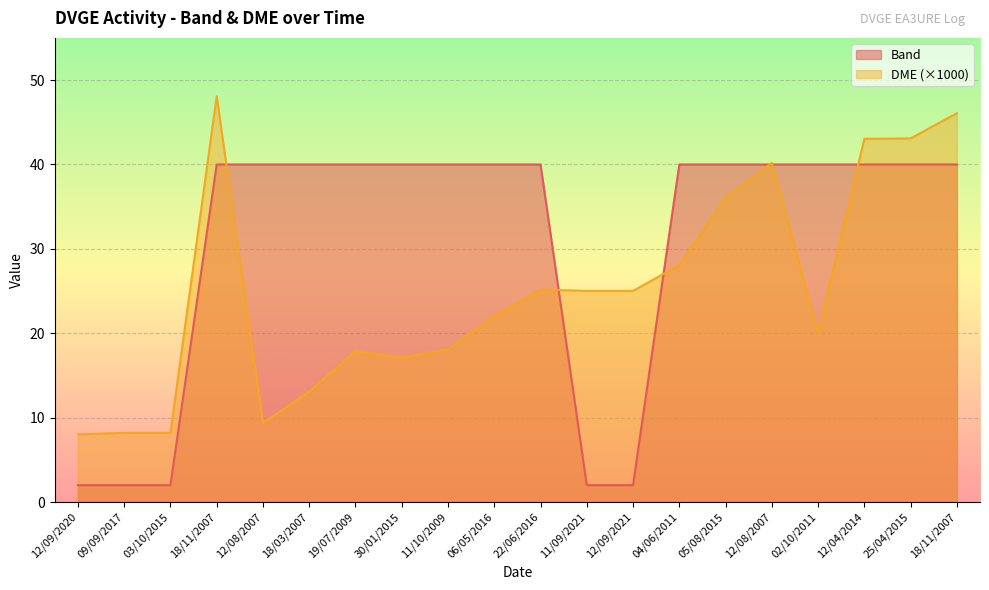

Reading left to right, list all the values displayed in this chart.

Band: 2.0	2.0	2.0	40.0	40.0	40.0	40.0	40.0	40.0	40.0	40.0	2.0	2.0	40.0	40.0	40.0	40.0	40.0	40.0	40.0
DME_count: 8.0	8.2	8.2	48.1	9.4	13.1	17.9	17.1	18.1	22.1	25.2	25.0	25.0	28.1	36.0	40.2	20.1	43.0	43.1	46.1